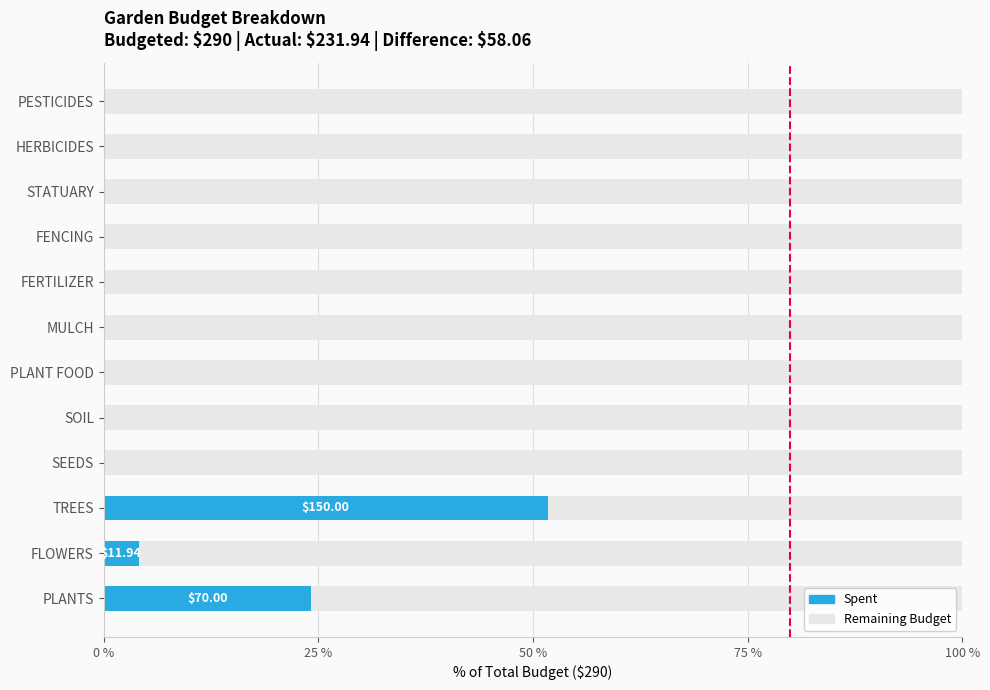

What is the sum of the Spent values at TREES and PESTICIDES?

51.7